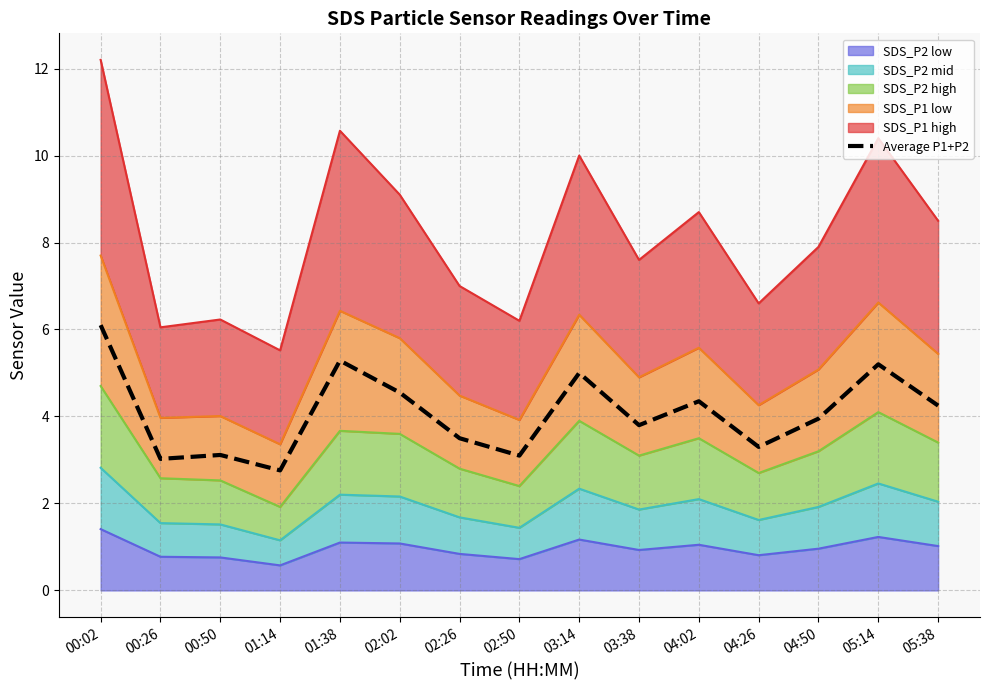

Reading left to right, list all the values displayed in this chart.

6.1	3.0	3.1	2.8	5.3	4.5	3.5	3.1	5.0	3.8	4.3	3.3	4.0	5.2	4.2